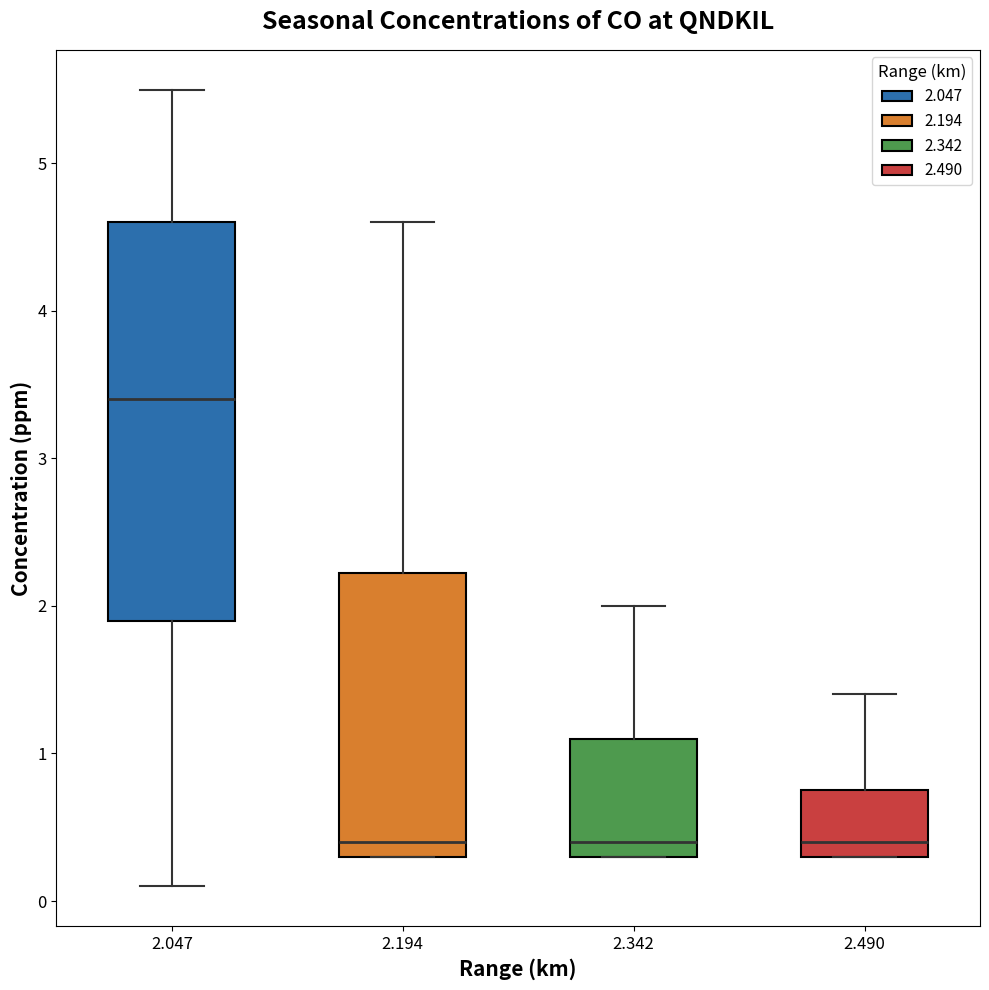

Reading left to right, read every box against the y-axis: the position of its median line, the range the box covers, and the ends of its whiskers. The values are not printed on the chart, so give them approximately, as read against the axis.

2.047: median 3.4, box 1.9 to 4.6, whiskers 0.1 to 5.5
2.194: median 0.4, box 0.3 to 2.2, whiskers 0.3 to 4.6
2.342: median 0.4, box 0.3 to 1.1, whiskers 0.3 to 2.0
2.490: median 0.4, box 0.3 to 0.8, whiskers 0.3 to 1.4